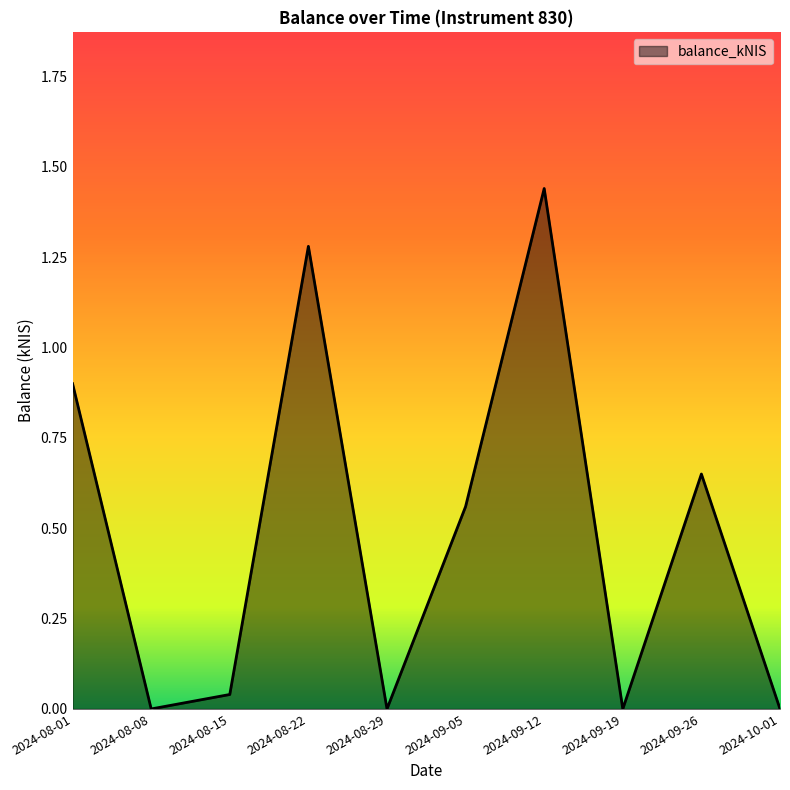

True or false: the data shows 0.0 at 2024-08-29.

True